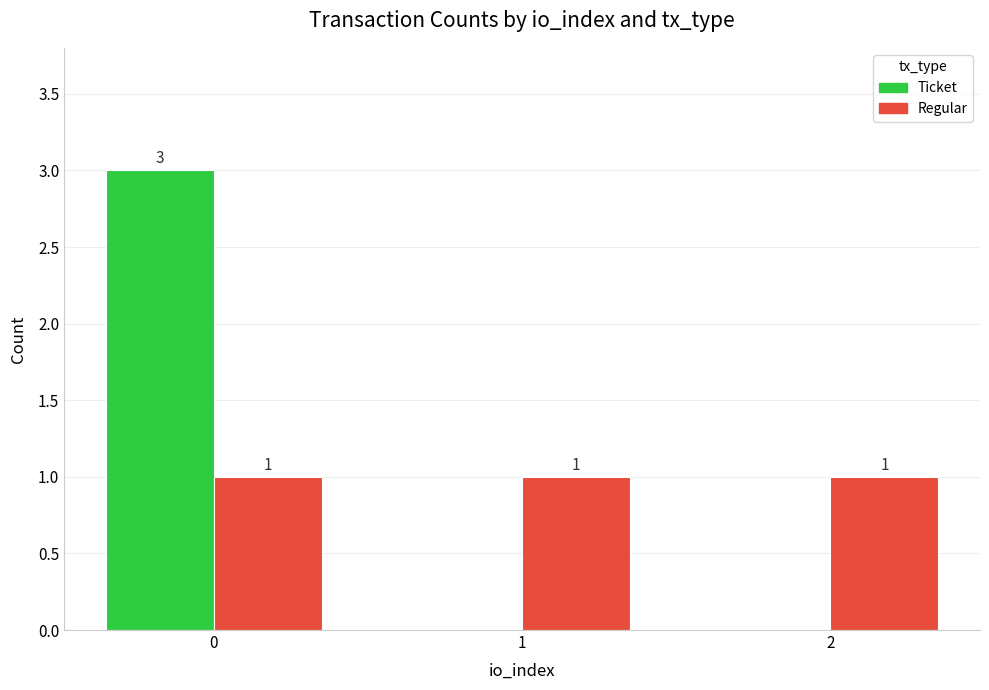

Is it true that Ticket equals 1 at 0?

False